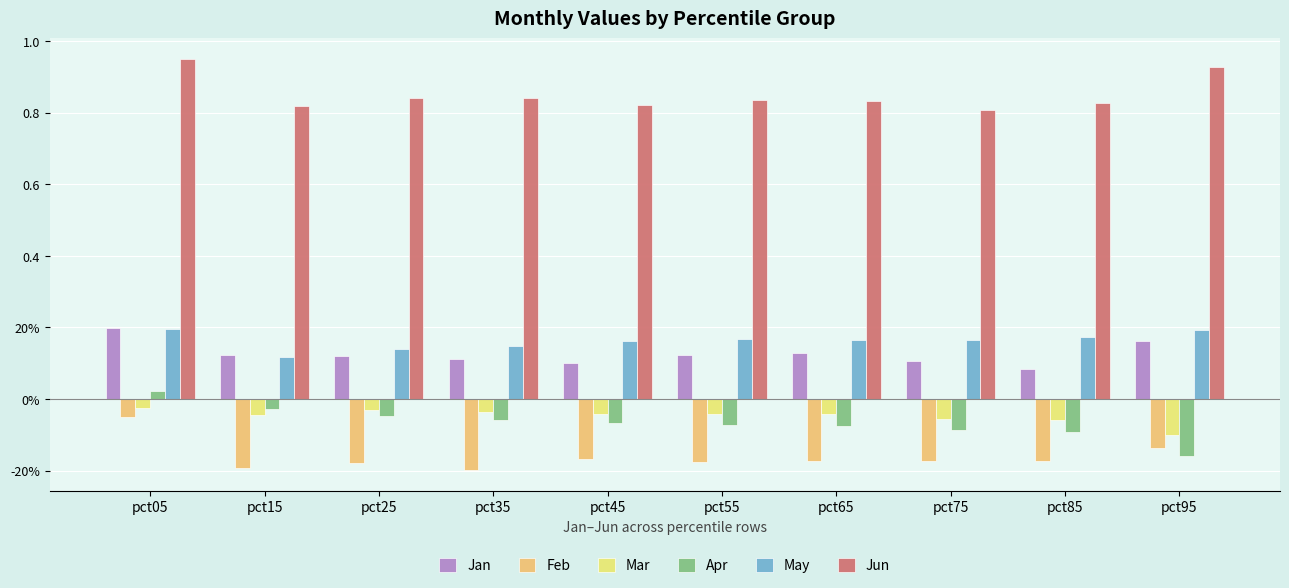

Which series has the widest spread of values?

Apr